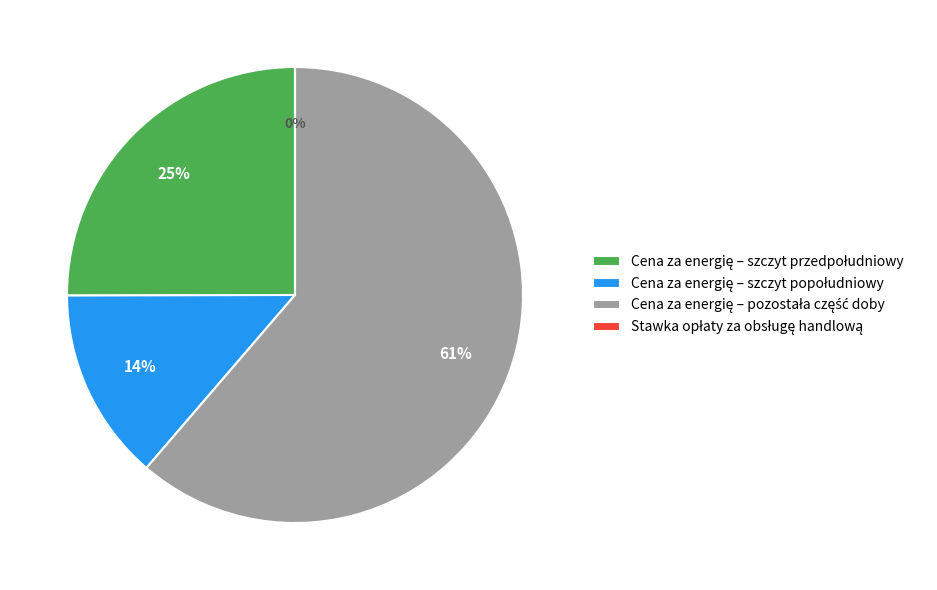

Count the number of slices in the pie.

4